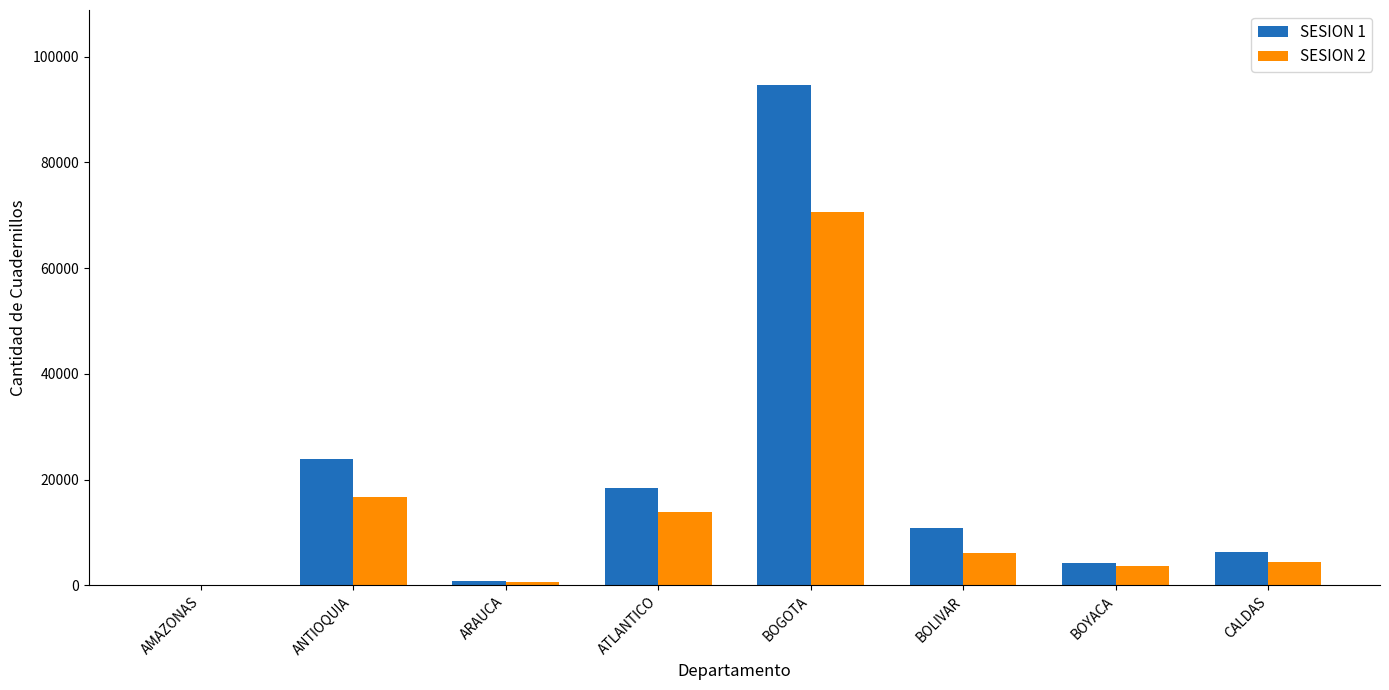

How many data points does each series have?

8